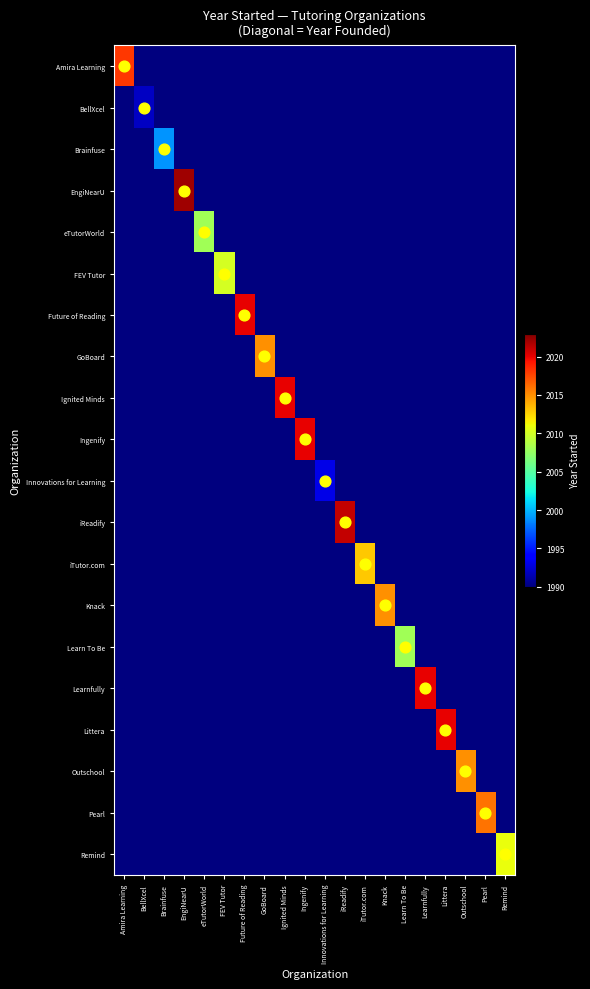

At how many categories does at least one series exceed 2005?

17